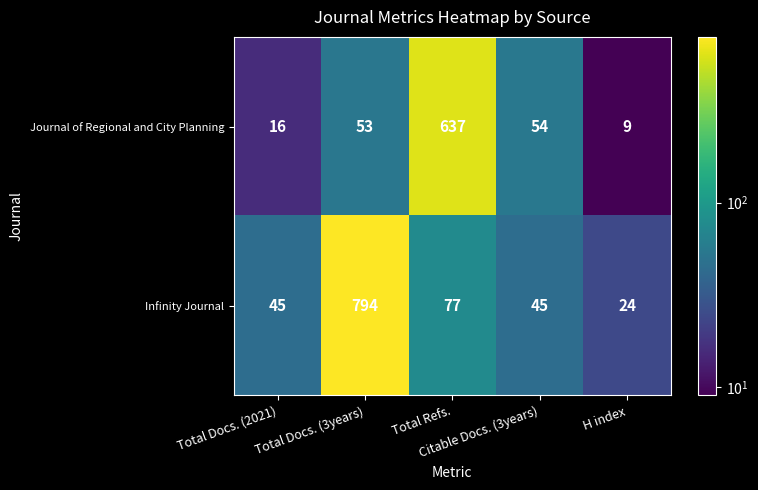

What is the sum of all Journal of Regional and City Planning values?

769